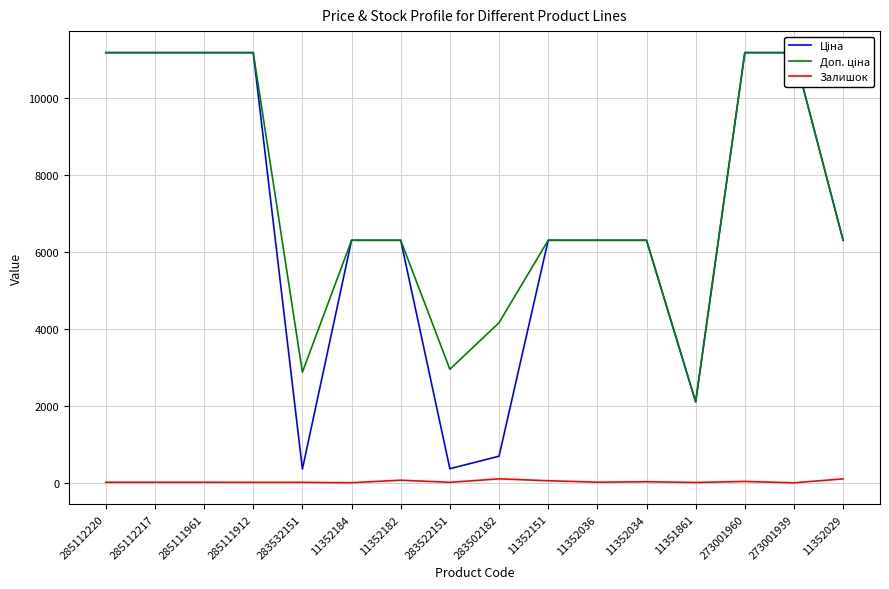

True or false: Ціна and Доп. ціна intersect in this chart.

False